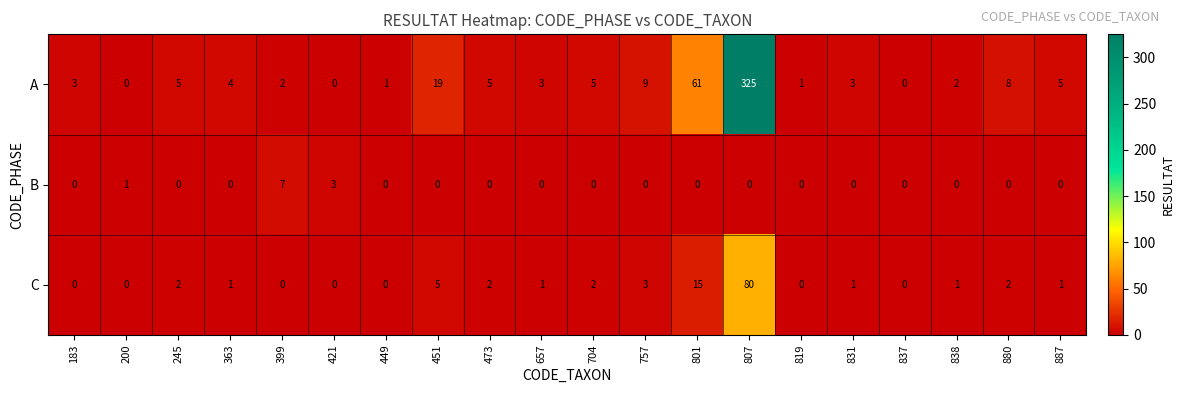

Where is A nearest to the value 162?

801